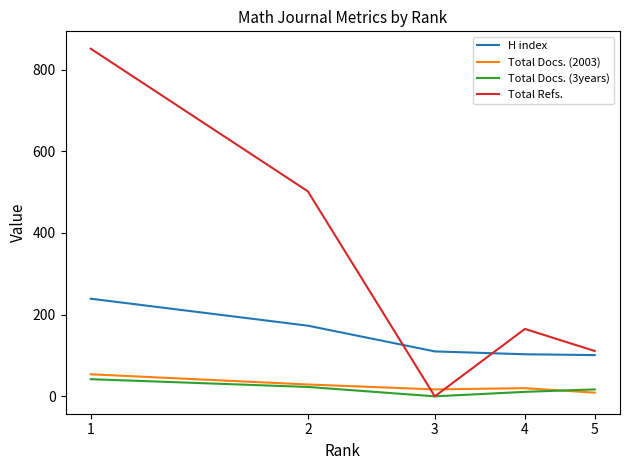

True or false: H index has more than 2 points higher than both neighbors.

False